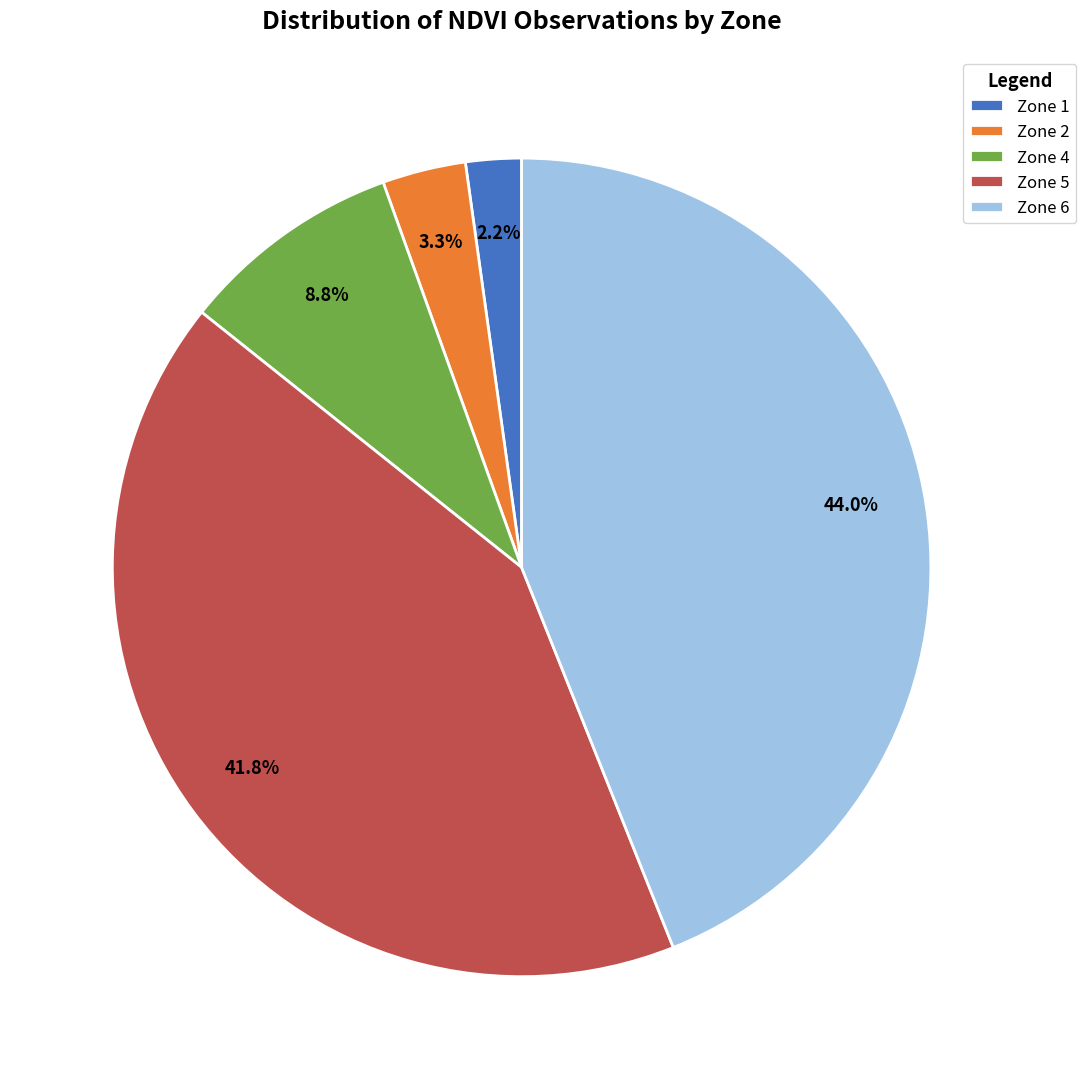

Rank the categories by value from highest to lowest.

Zone 6, Zone 5, Zone 4, Zone 2, Zone 1